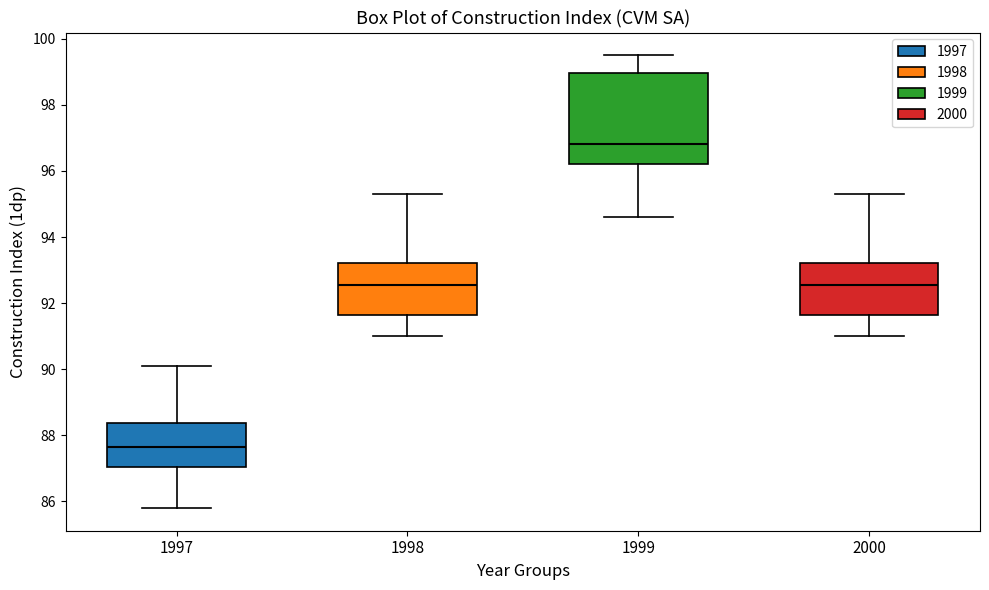

Reading left to right, transcribe this box plot: for each box, give where its median line is, the range the box spans, and where its two whiskers end, as read against the y-axis. The values are not printed on the chart, so give them approximately, as read against the axis.

1997: median 87.6, box 87.0 to 88.4, whiskers 85.8 to 90.2
1998: median 92.6, box 91.6 to 93.2, whiskers 91.0 to 95.4
1999: median 96.8, box 96.2 to 99.0, whiskers 94.6 to 99.6
2000: median 92.6, box 91.6 to 93.2, whiskers 91.0 to 95.4